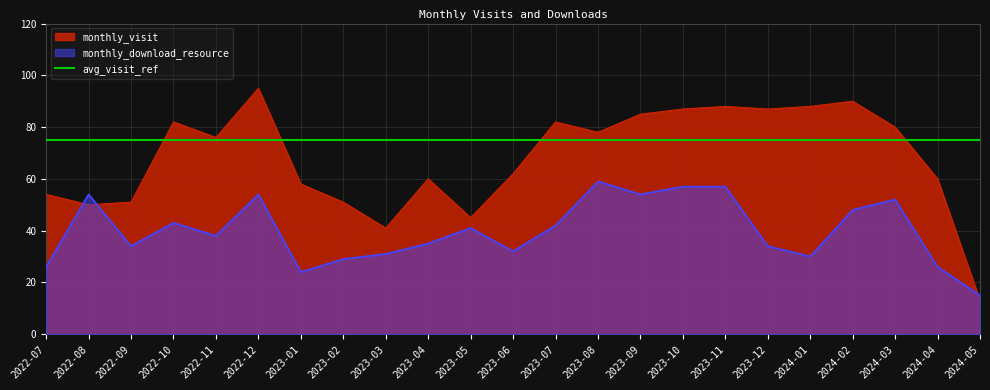

Which category has the highest value in the monthly_download_resource series?

2023-08